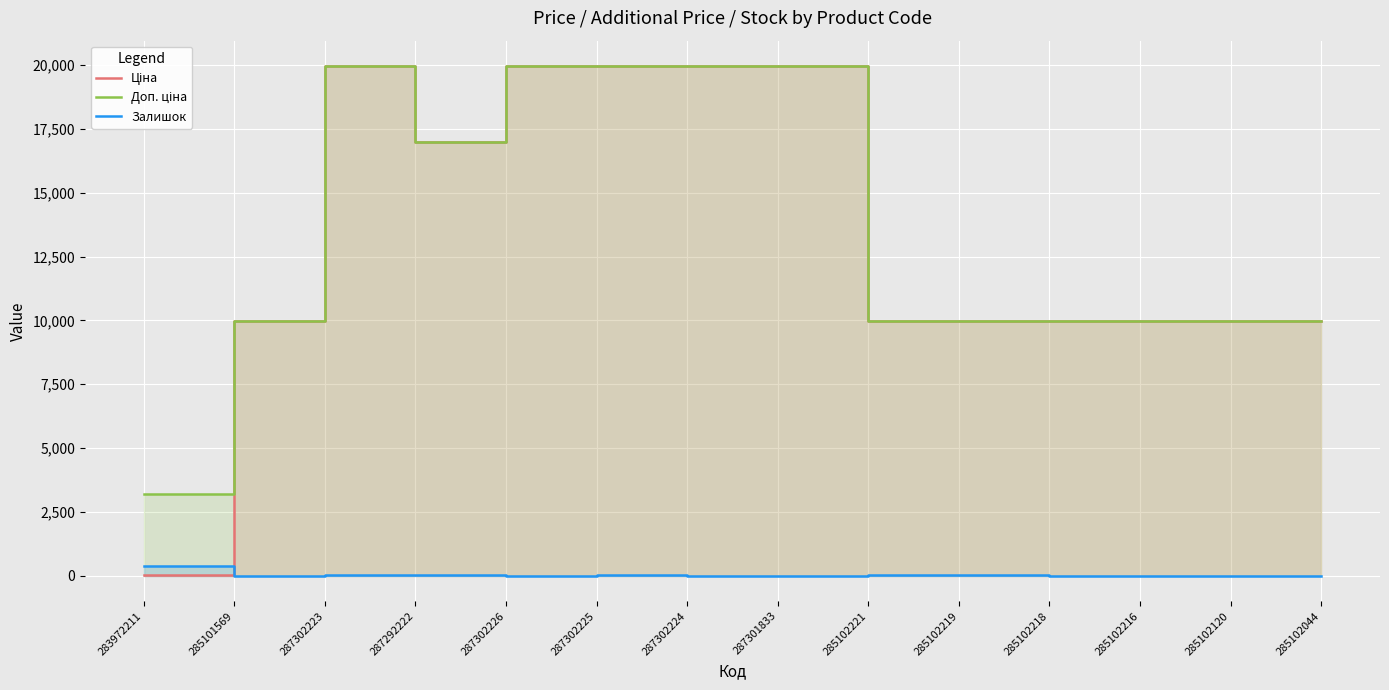

What is the label of the 2nd point from the right?

285102120